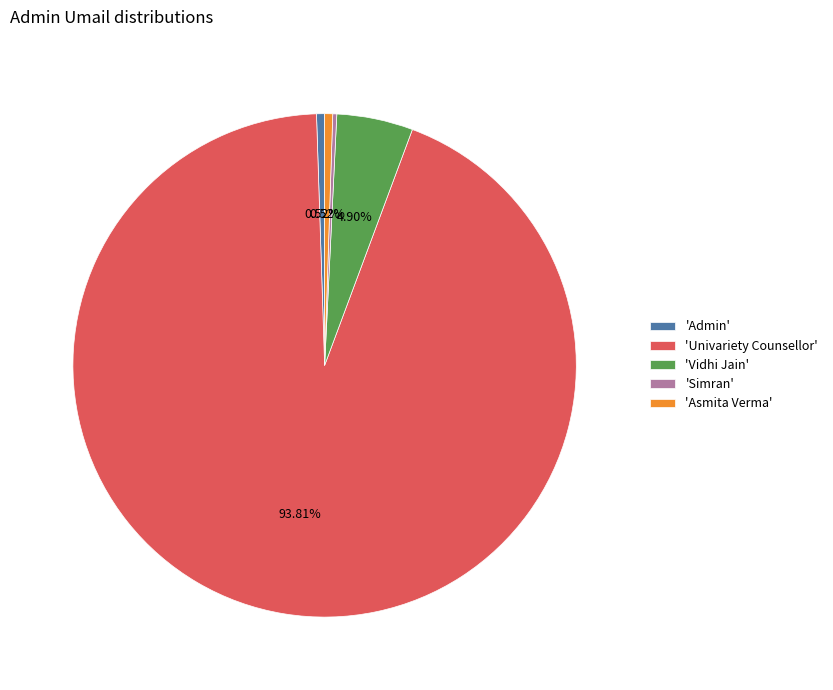

Which has a higher value, 'Vidhi Jain' or 'Admin'?

'Vidhi Jain'